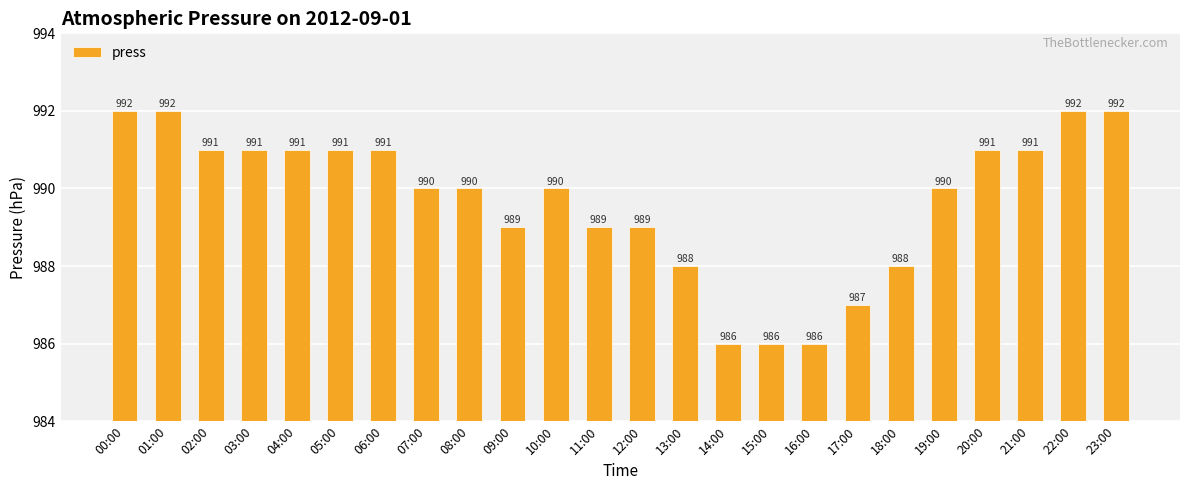

What is the label of the 17th bar from the right?

07:00